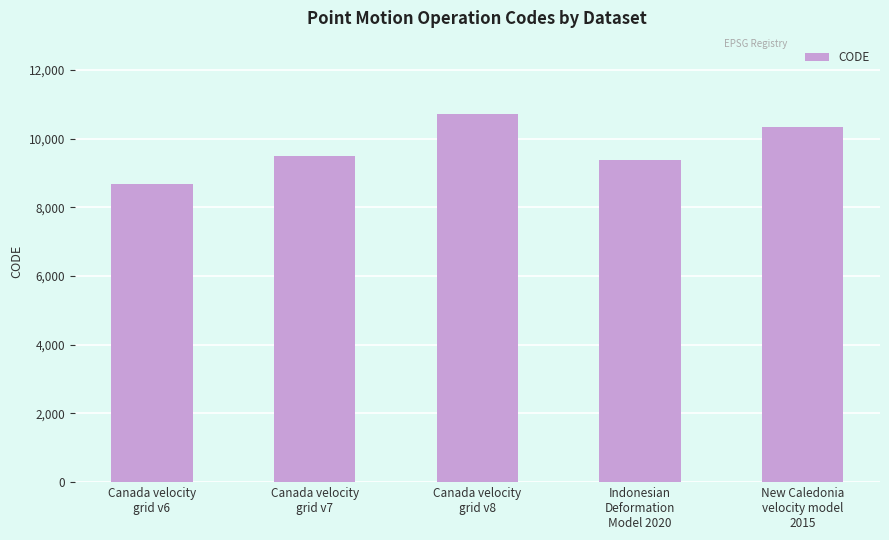

What is the difference between the values at New Caledonia
velocity model
2015 and Canada velocity
grid v7?

840